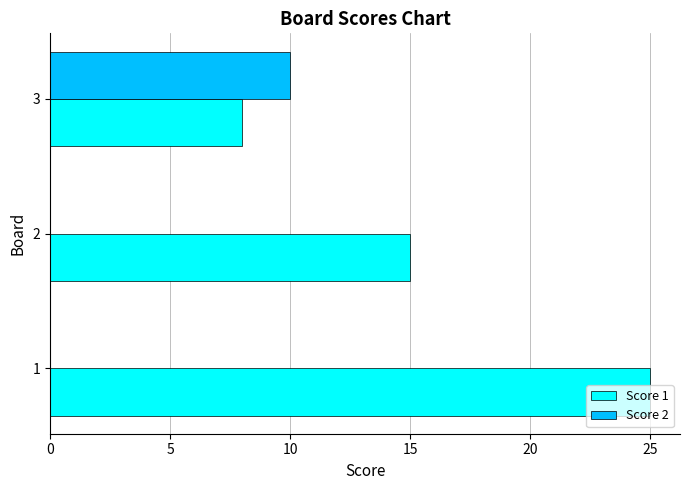

What is the maximum value shown in the chart?

25